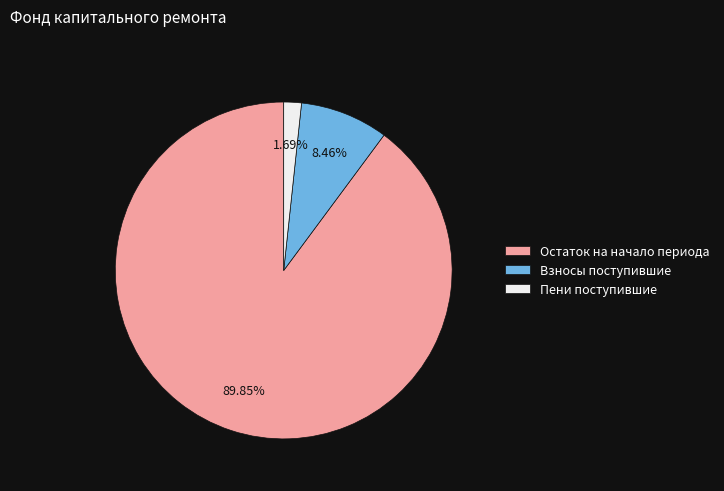

Does Взносы поступившие account for over 50% of the chart?

No